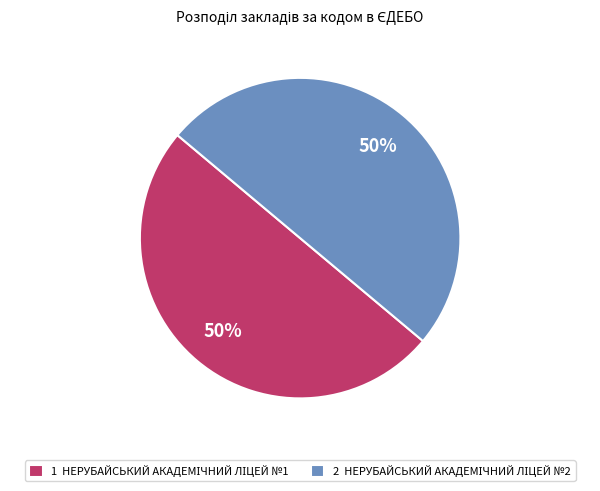

To the nearest percent, what is the average slice percentage?

50%